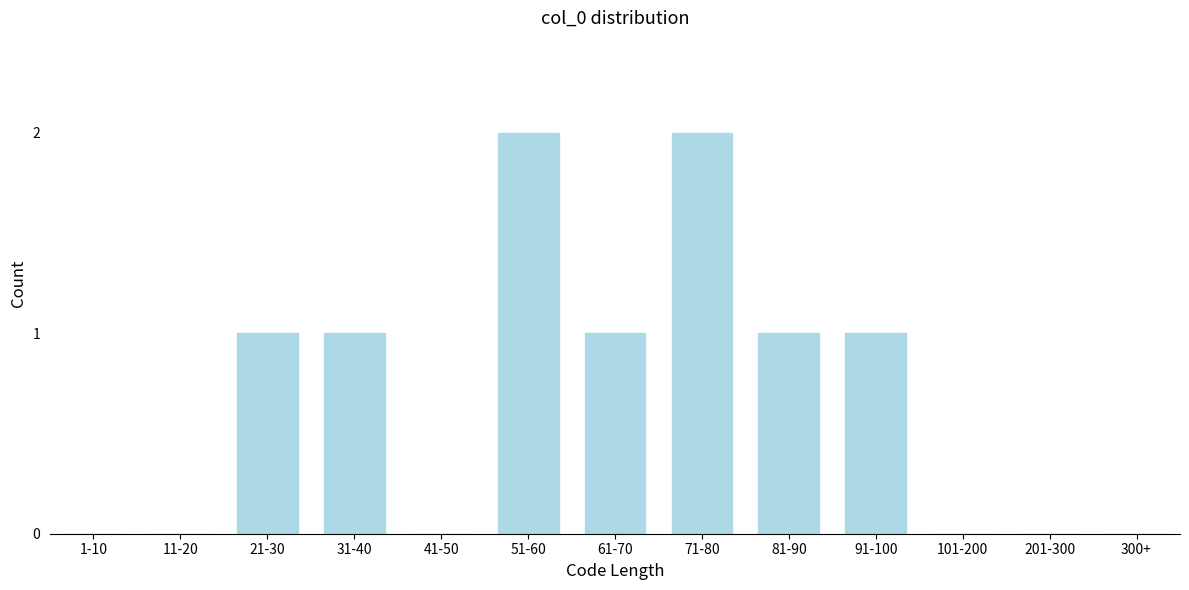

Reading left to right, transcribe all the data shown in this chart.

1-10=0	11-20=0	21-30=1	31-40=1	41-50=0	51-60=2	61-70=1	71-80=2	81-90=1	91-100=1	101-200=0	201-300=0	300+=0